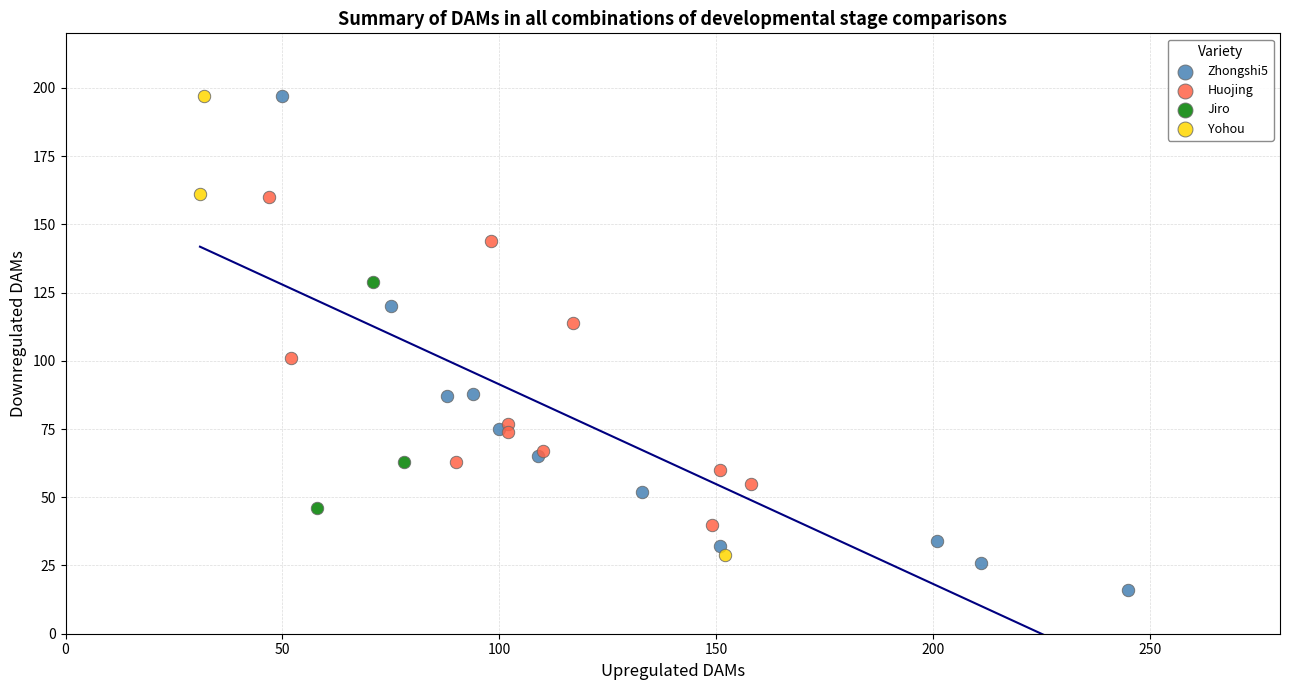

Which series has the widest spread of Y values?

Zhongshi5